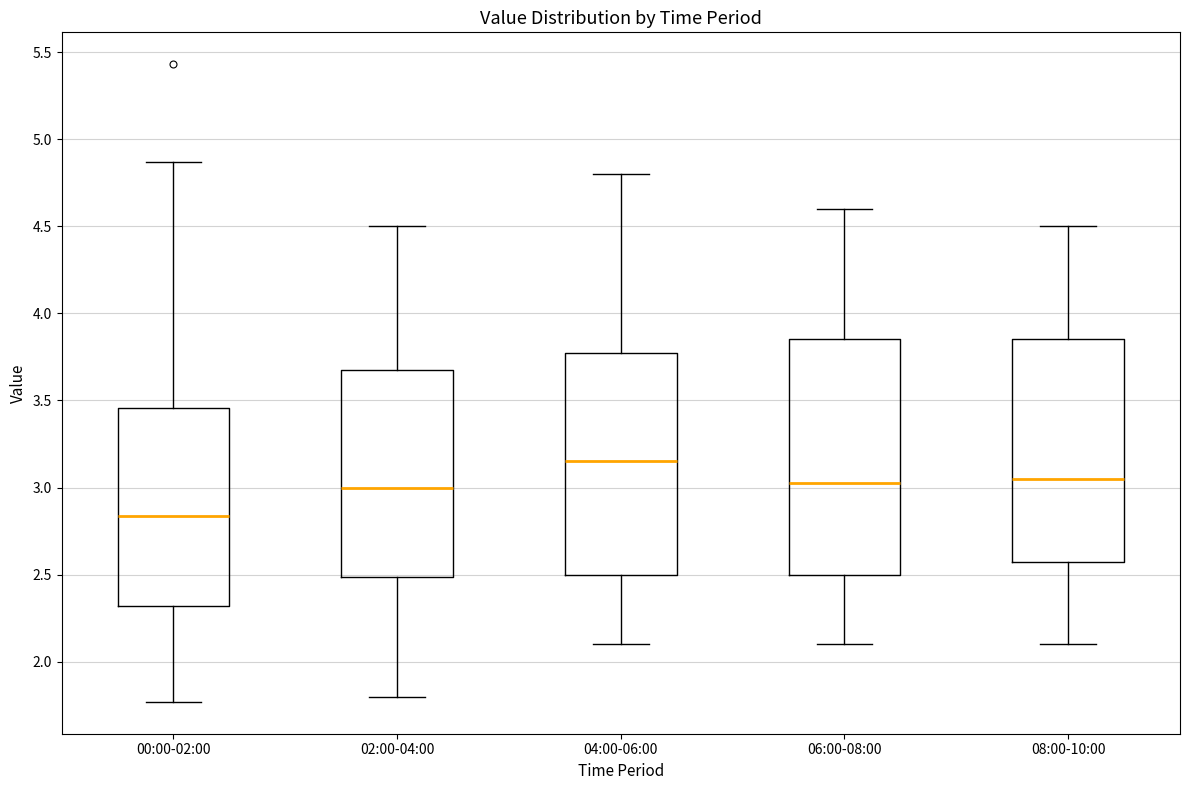

Comparing the boxes themselves (not the whiskers), which one is the tallest?

06:00-08:00